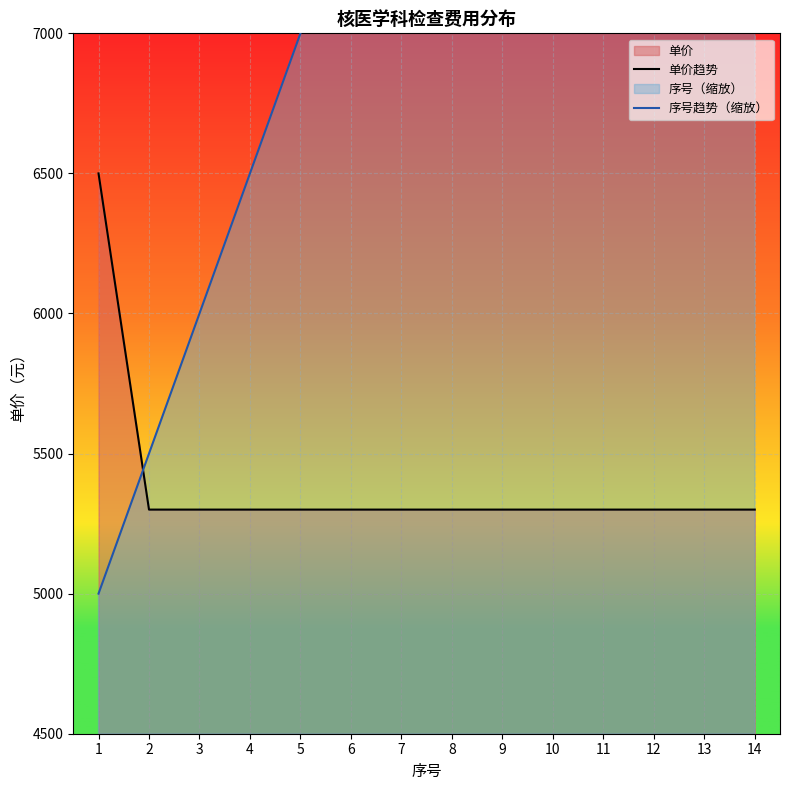

At which label is 序号趋势（缩放） closest to 8250?

7